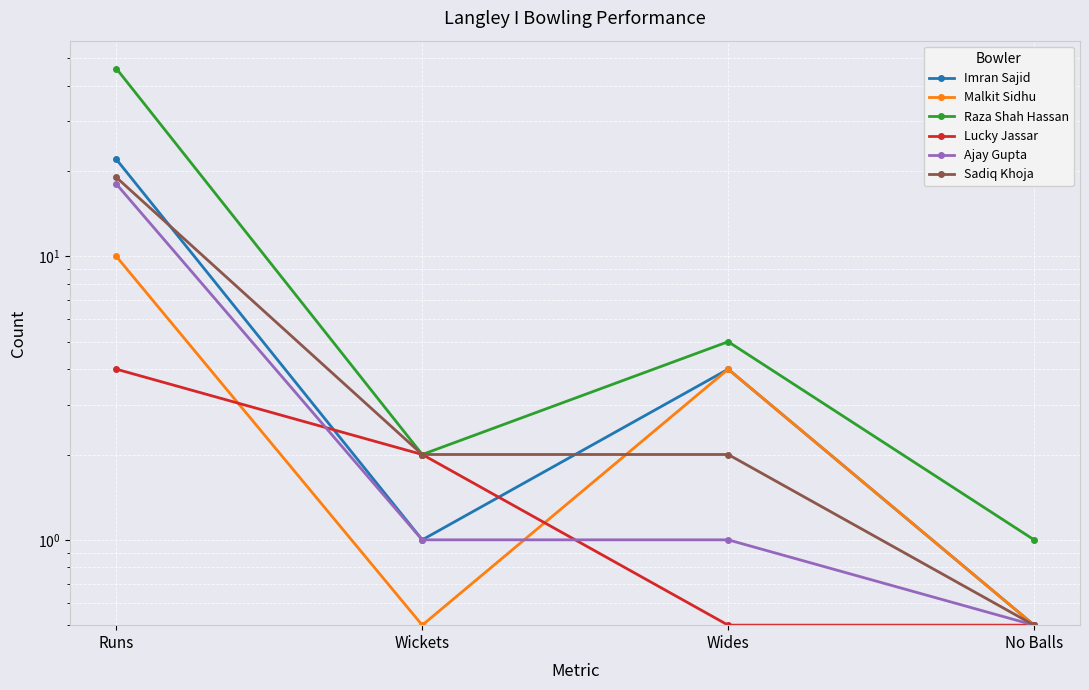

How many values in the Malkit Sidhu series are below 4?

2